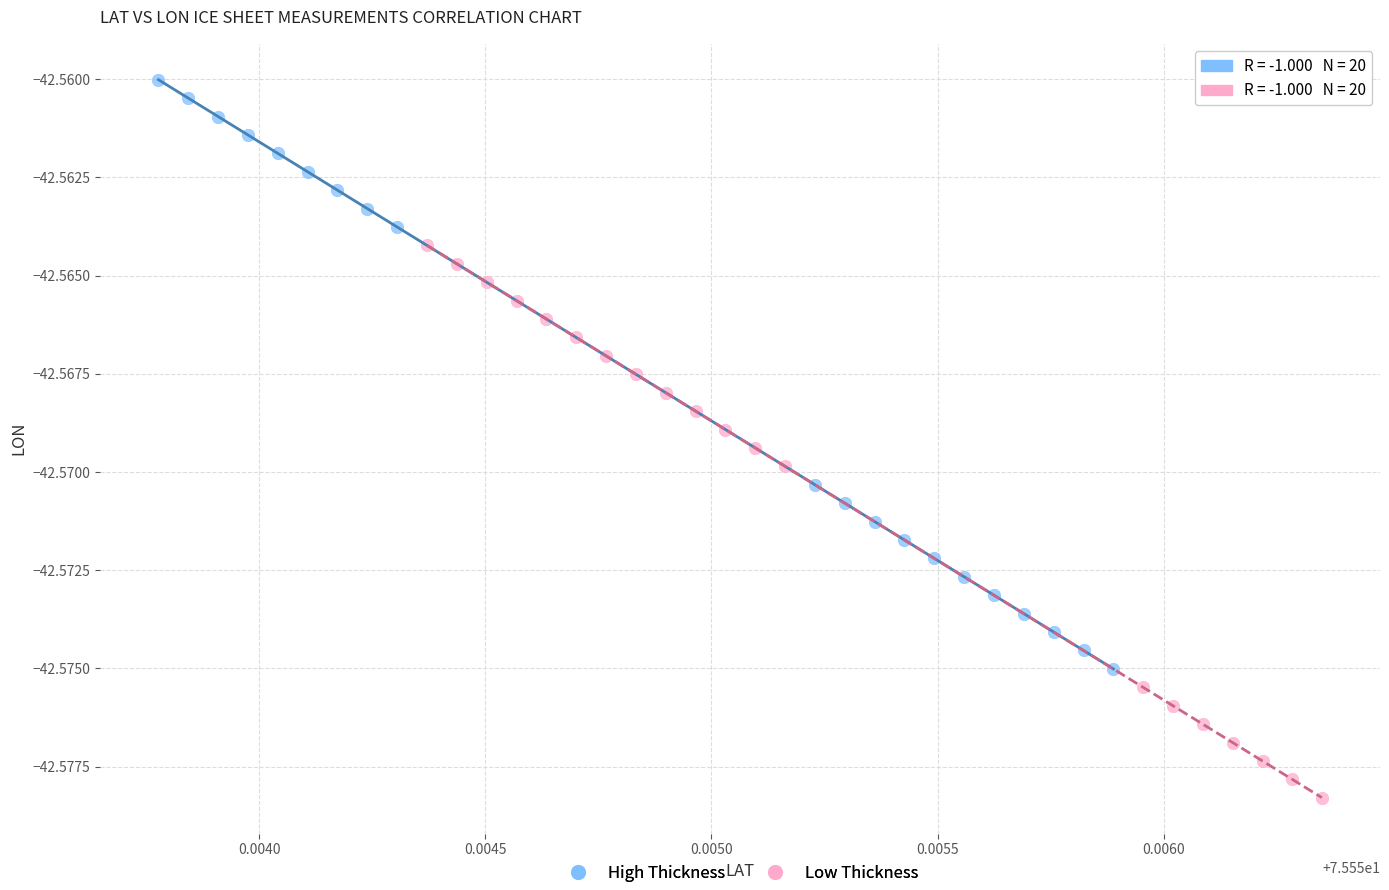

Which series has the largest Y range (max minus min)?

High Thickness